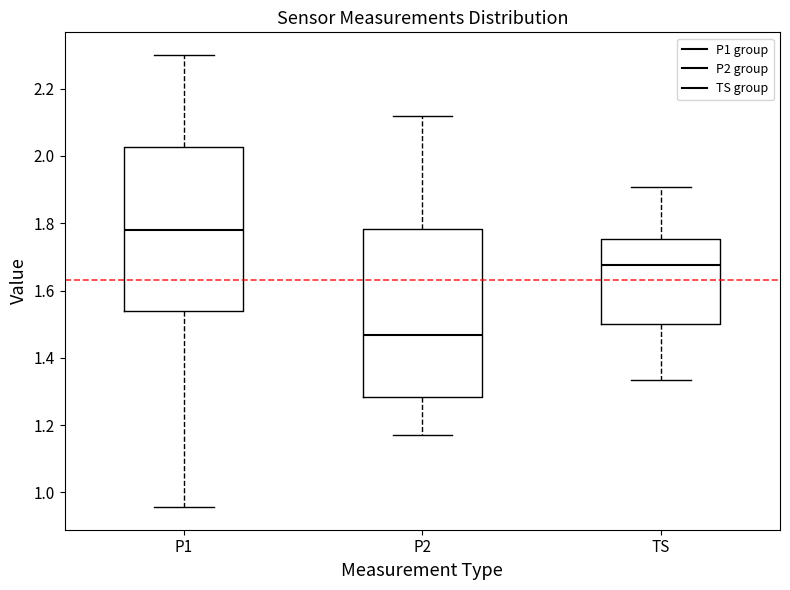

Which box has the lowest median line?

P2